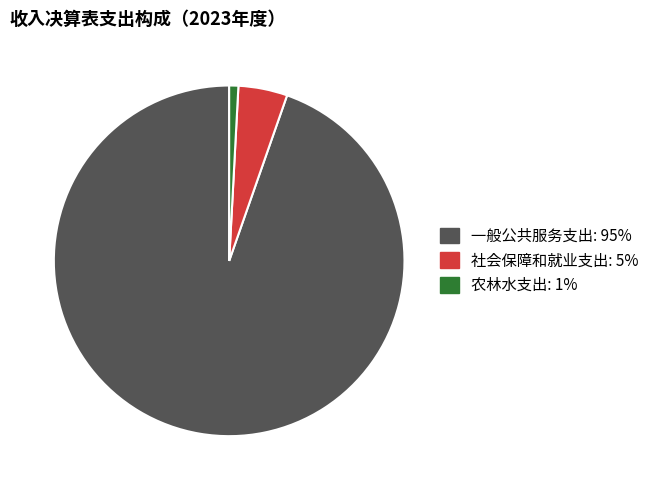

To the nearest percent, what is the difference between the 一般公共服务支出 and 社会保障和就业支出 slice percentages?

90%